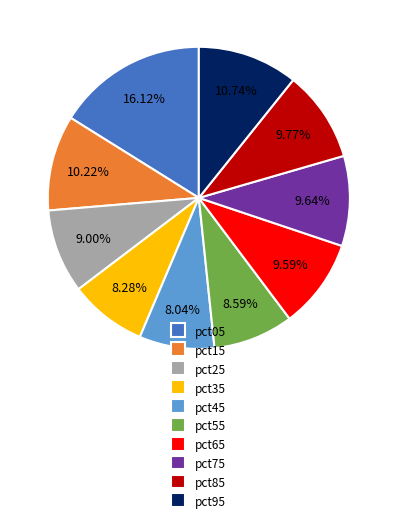

What percentage is the pct55 slice, to the nearest percent?

9%